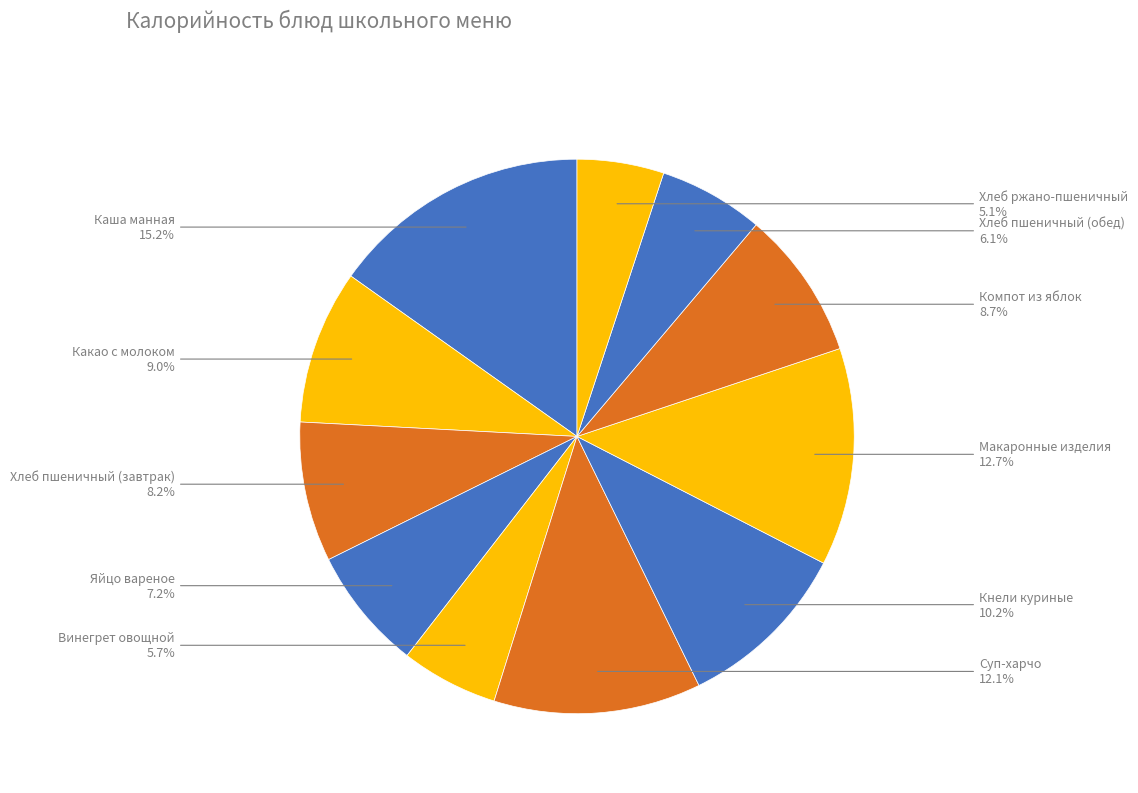

What is the largest slice in the pie chart?

Каша манная